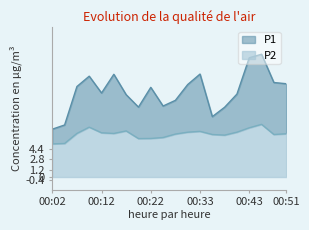

What is the average value of the P2 series?

6.9